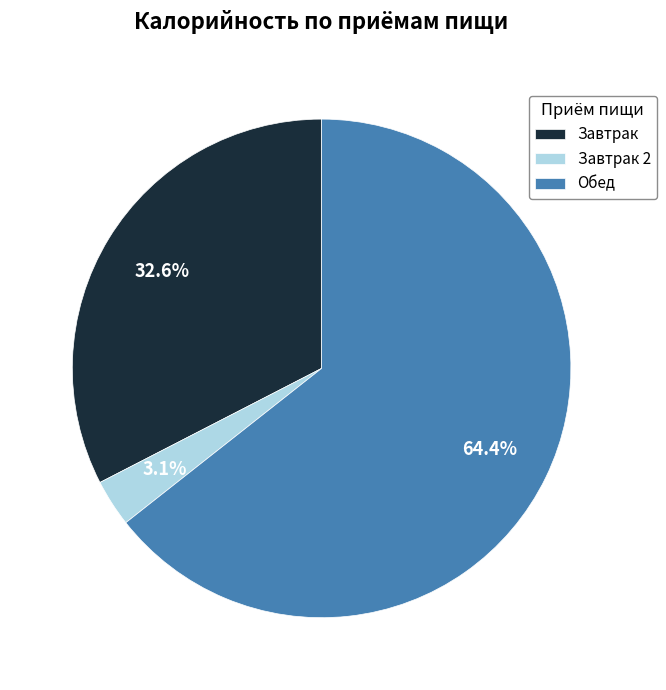

Is it true that Обед is 64% of the pie?

True